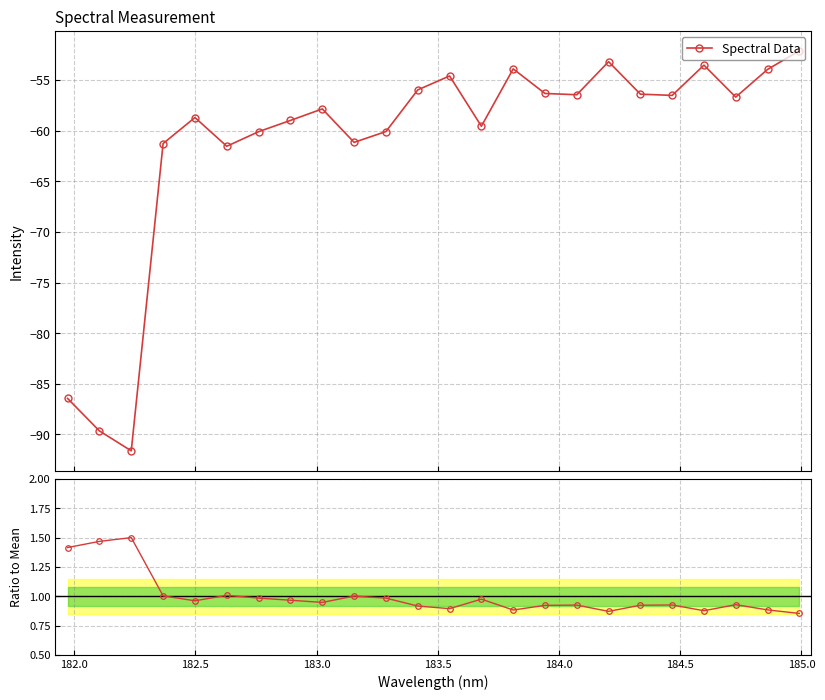

What is the maximum value for Spectral Data?

-52.1